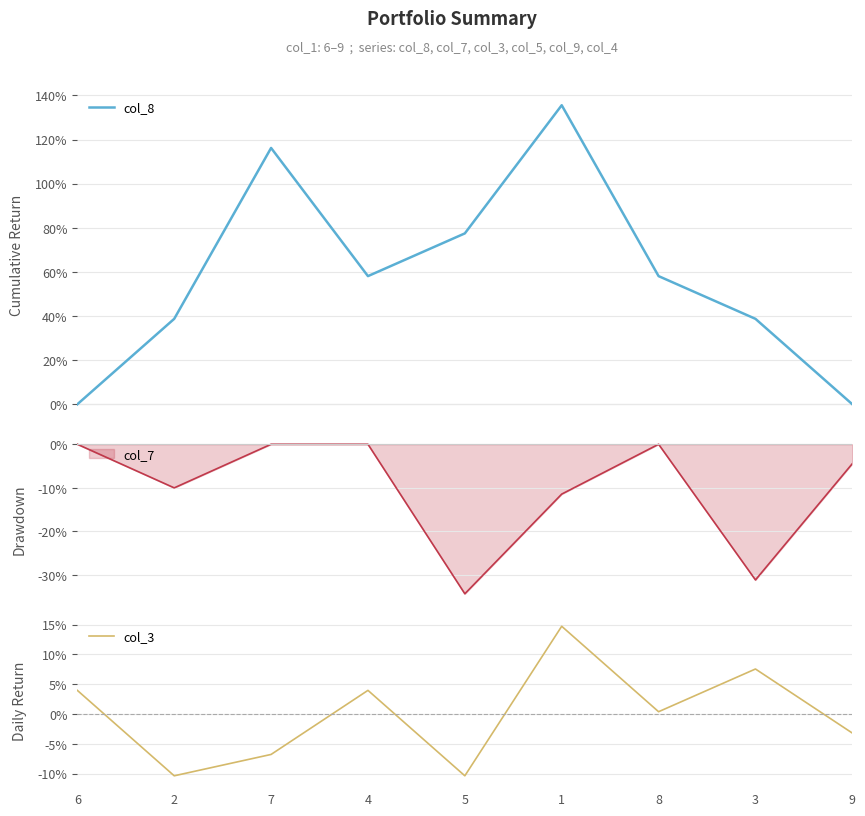

Reading left to right, list all the values displayed in this chart.

col_8: 6=0.0	2=38.7	7=116.2	4=58.1	5=77.5	1=135.6	8=58.1	3=38.7	9=0.0
col_3: 6=4.0	2=-10.3	7=-6.8	4=4.0	5=-10.3	1=14.7	8=0.4	3=7.6	9=-3.2